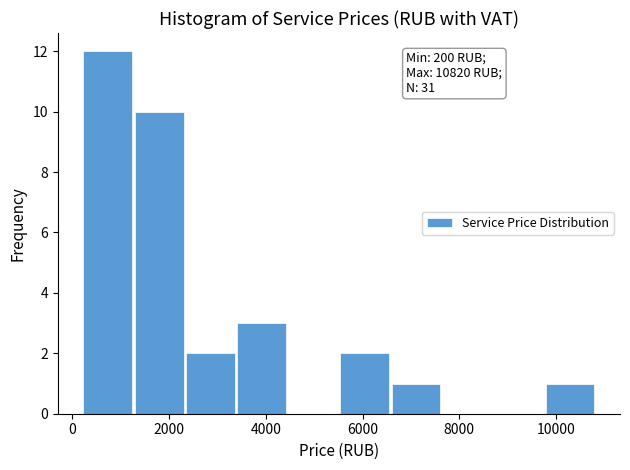

Over which range of the x-axis is the bar tallest?

200 to 1200